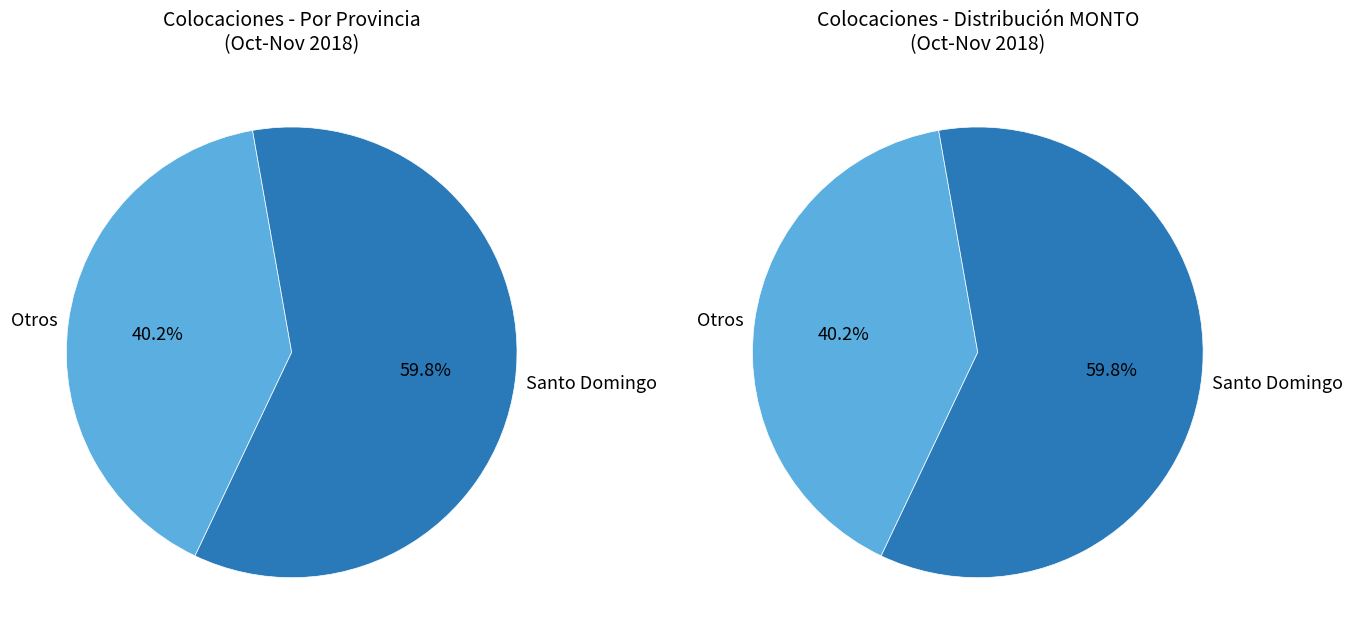

What is the majority slice?

Santo Domingo